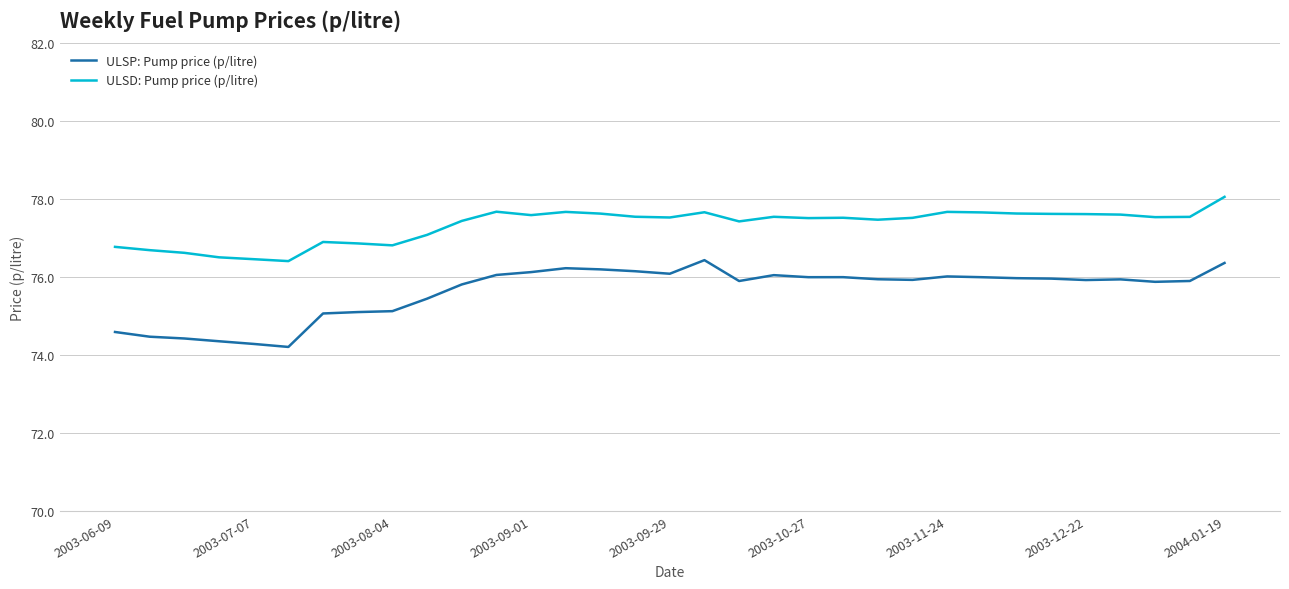

What is the difference between the maximum and second lowest values in the ULSP: Pump price (p/litre) series?

2.1